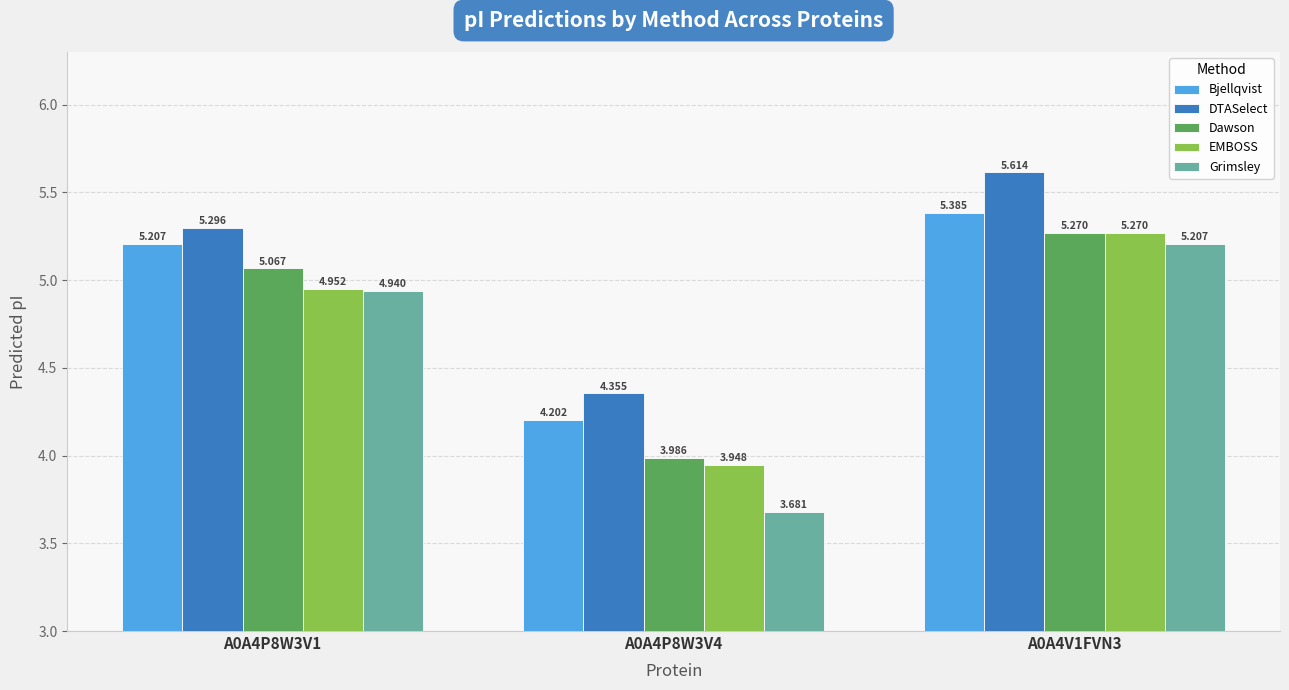

Which series has the largest total across all categories?

DTASelect